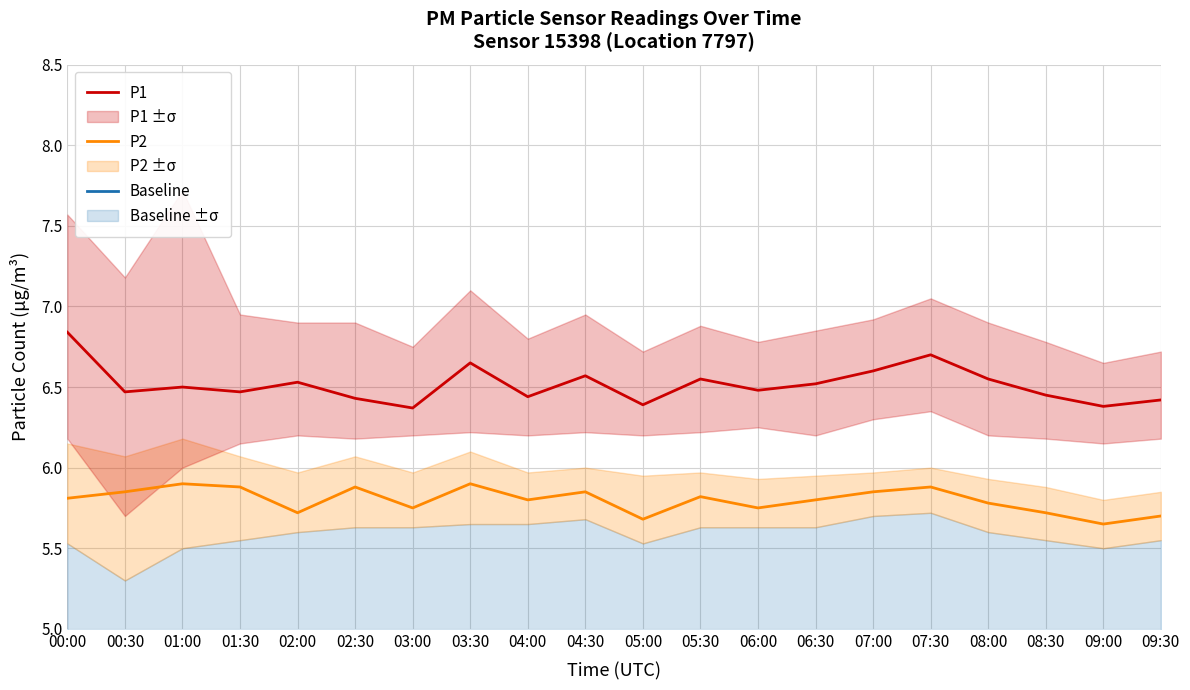

What is the difference between the highest and lowest values at 07:00?

1.9